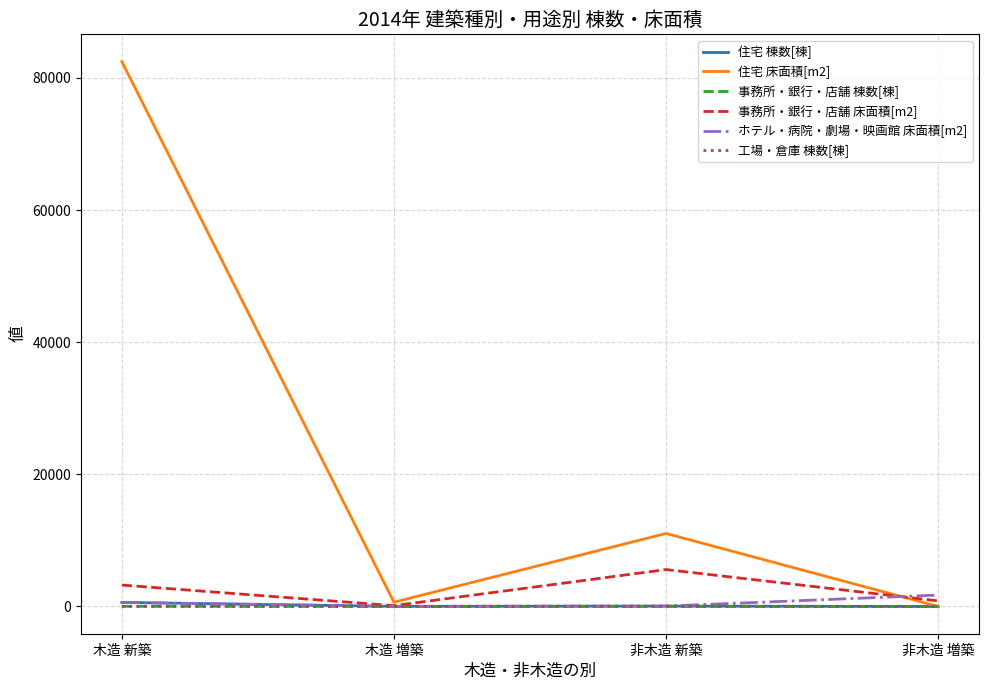

What is the greatest value displayed?

82475